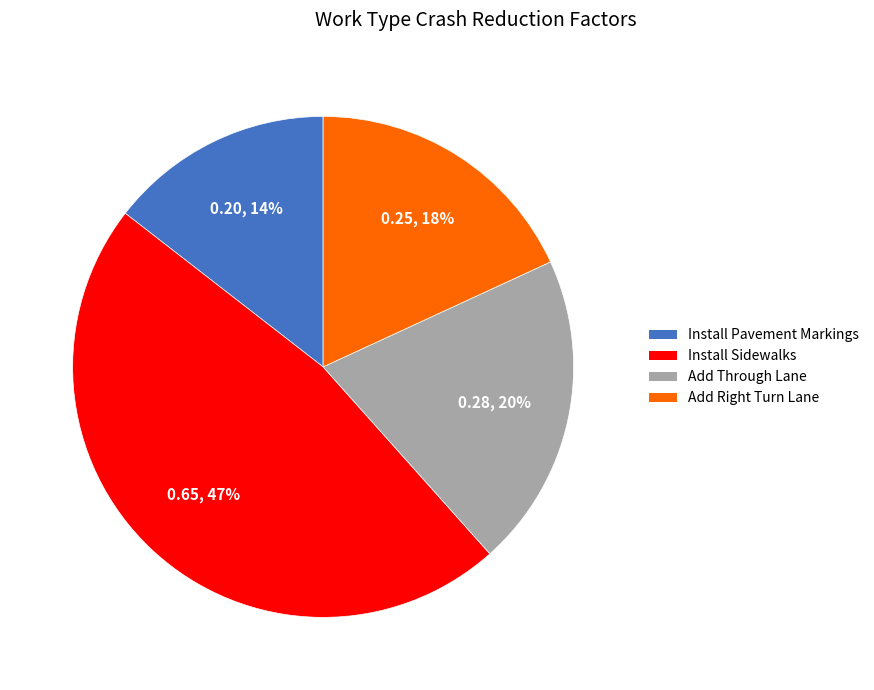

How many slices are in this pie chart?

4